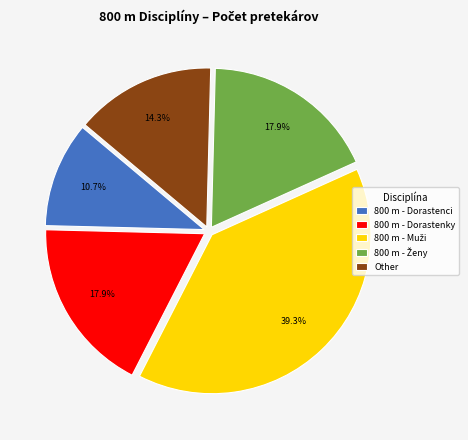

Is there a majority slice in this chart?

No